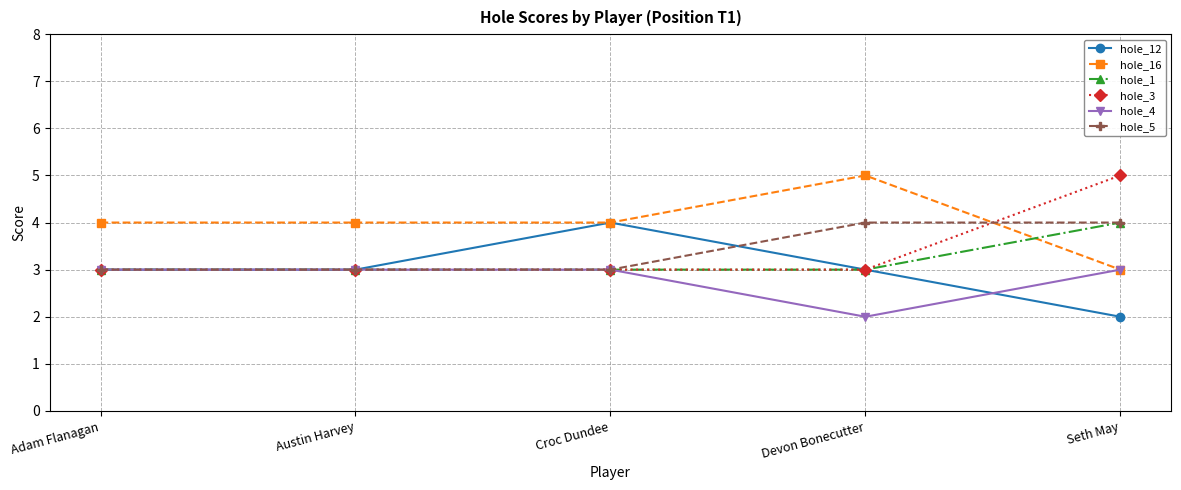

What is the spread (max minus min) of values at Seth May?

3